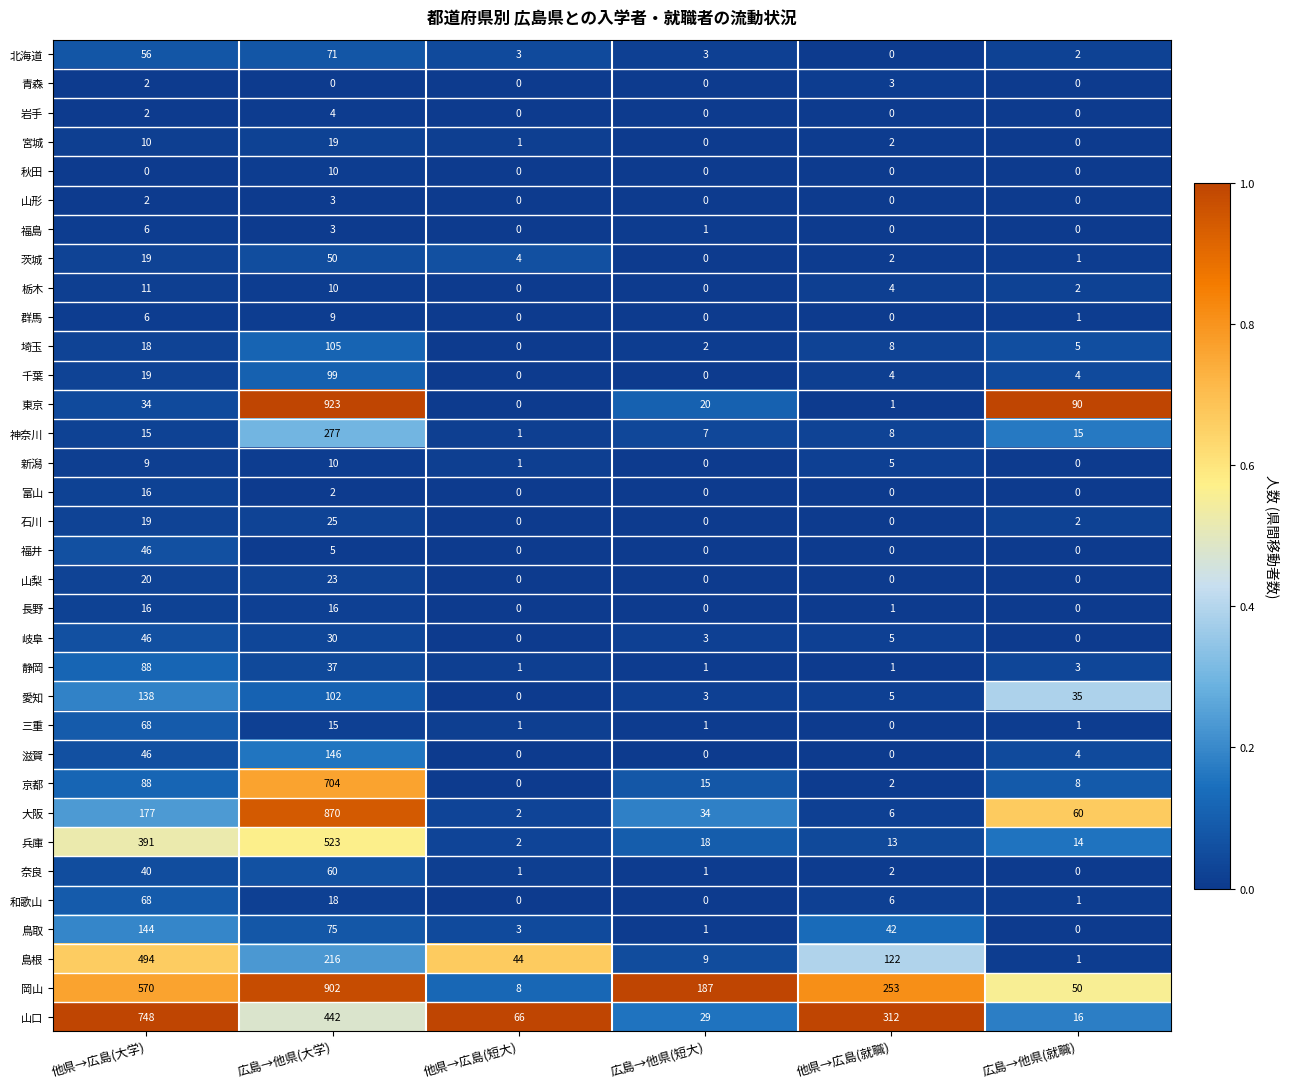

The 滋賀 series shows 4 at 広島→他県(就職). True or false?

True